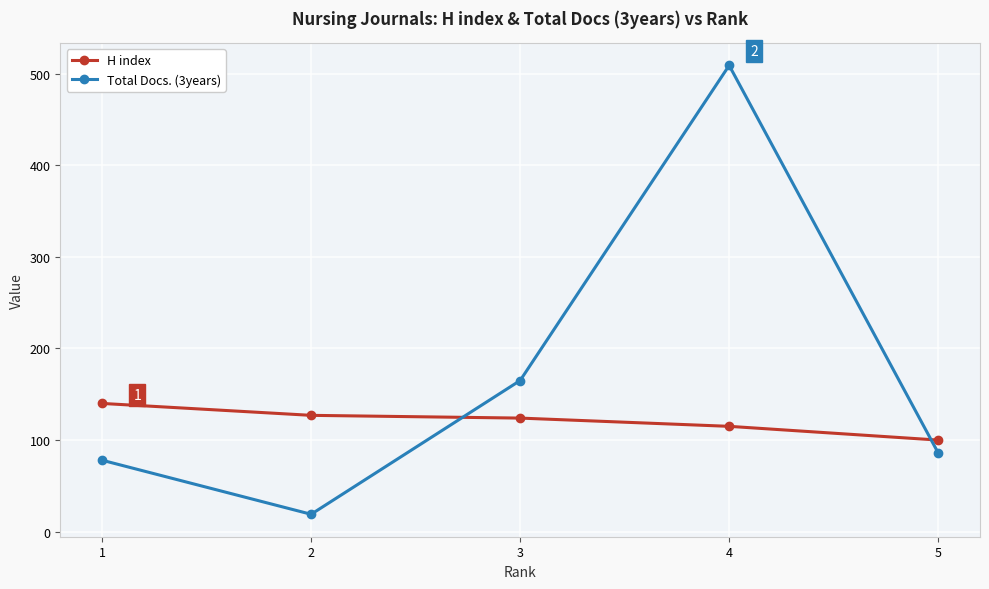

Which label corresponds to the largest value in the chart?

4